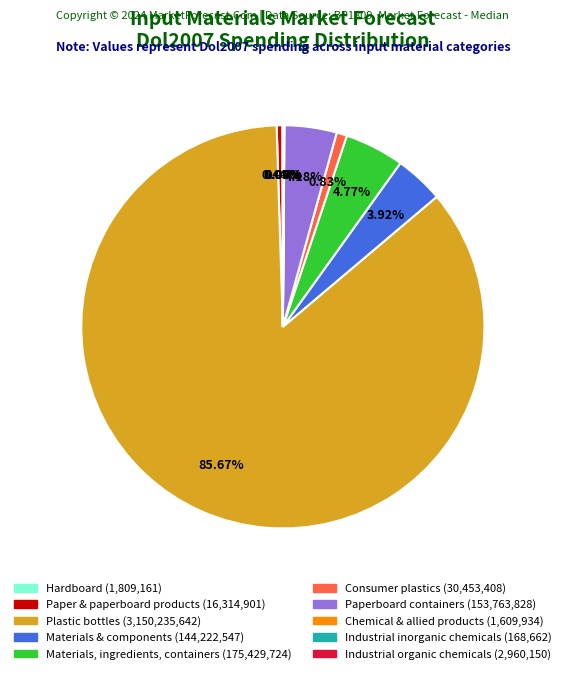

To the nearest percent, what is the difference between the largest and smallest slice percentages?

86%